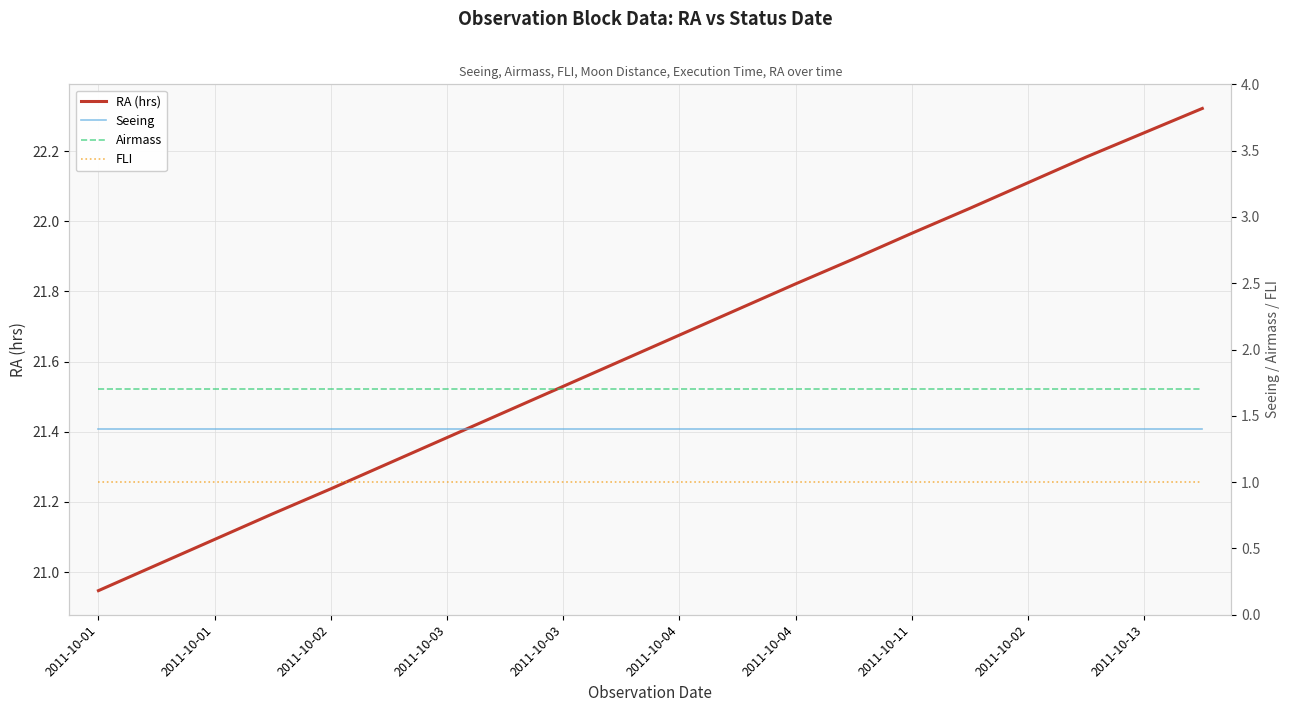

True or false: FLI has a value of 1.0 at 2011-10-03.

True